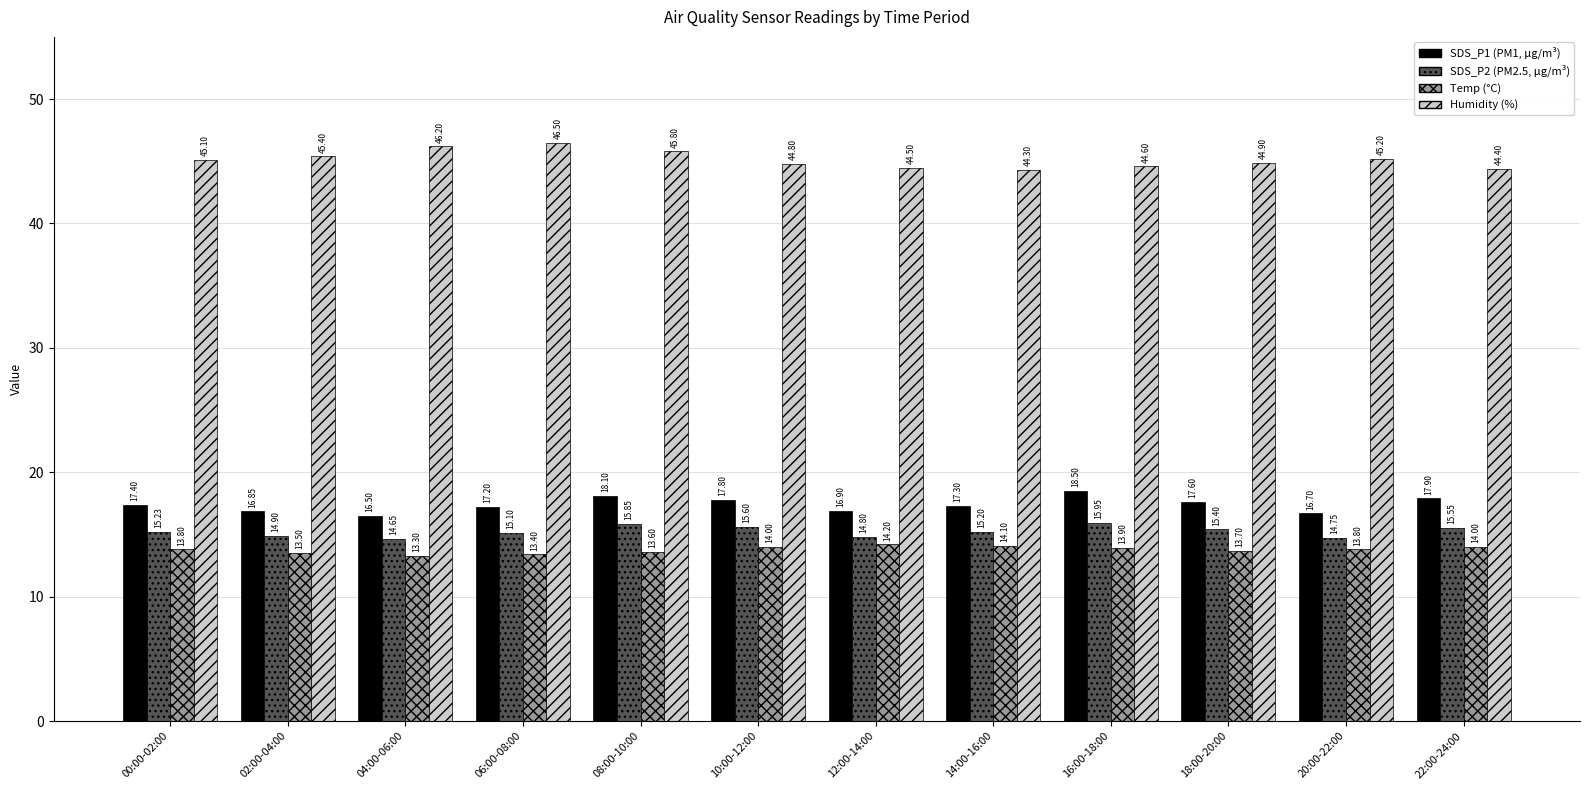

At which category is the sum across all series the highest?

08:00-10:00